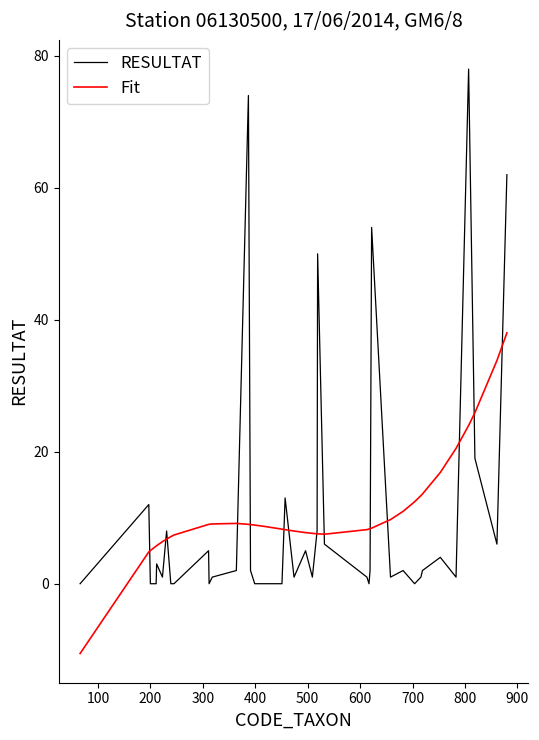

Rank the series by their maximum value, from highest to lowest.

RESULTAT, Fit